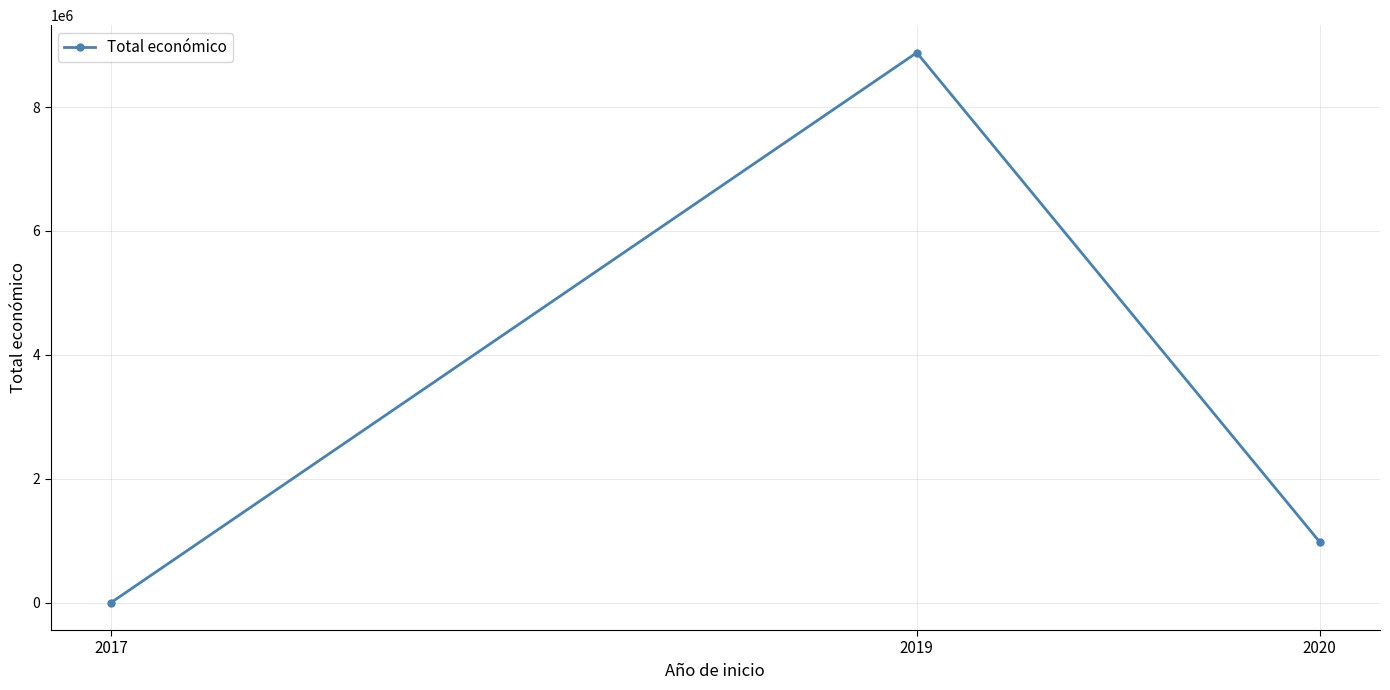

Reading right to left, extract all data points from this chart.

2020=984755	2019=8877649	2017=4725